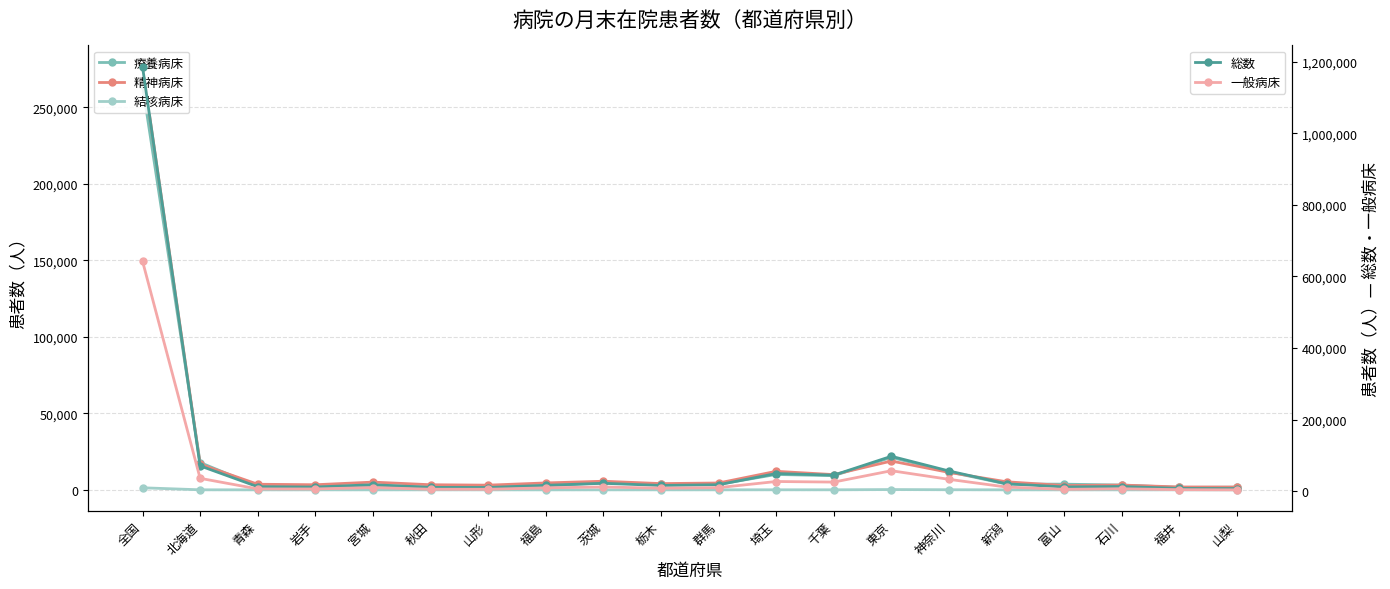

Does the chart display data point markers on the line(s)?

Yes